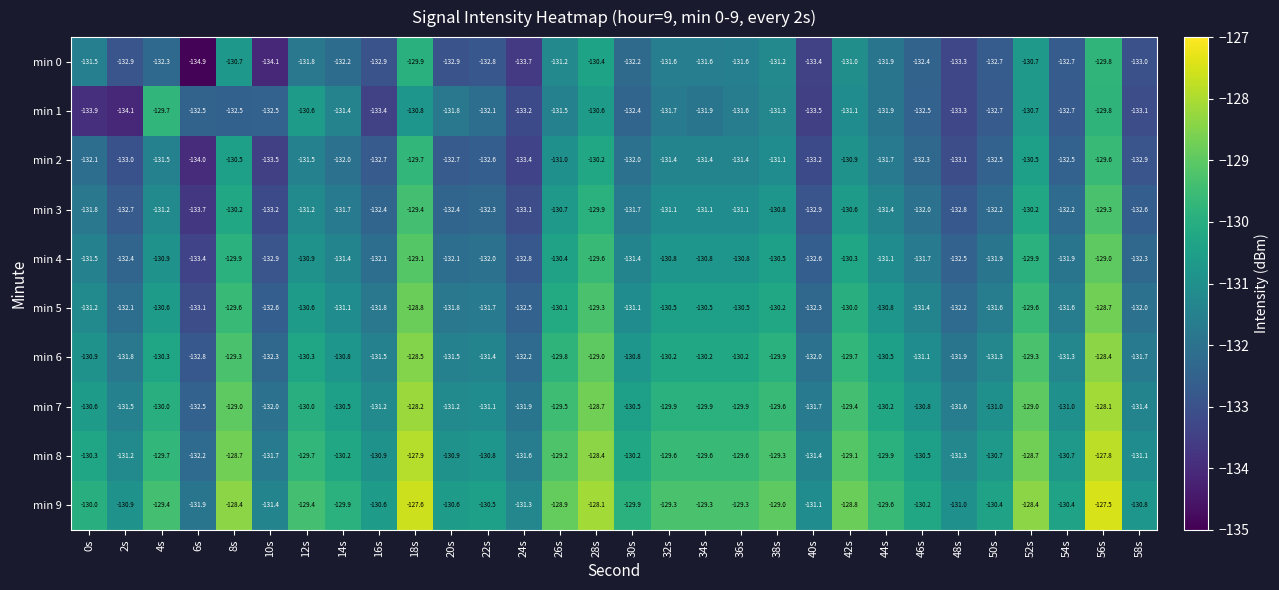

At how many categories does at least one series exceed -132?

30